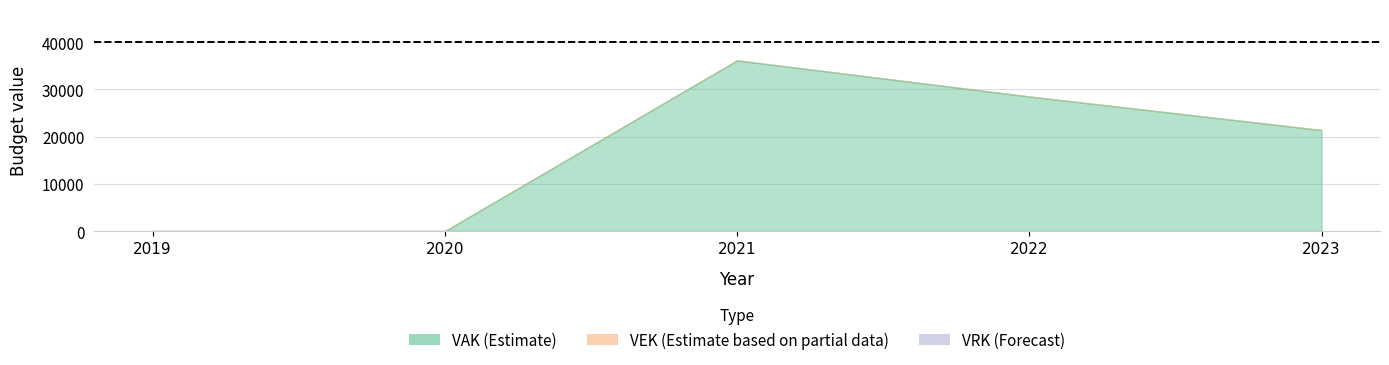

True or false: VAK and VEK cross at least once.

False